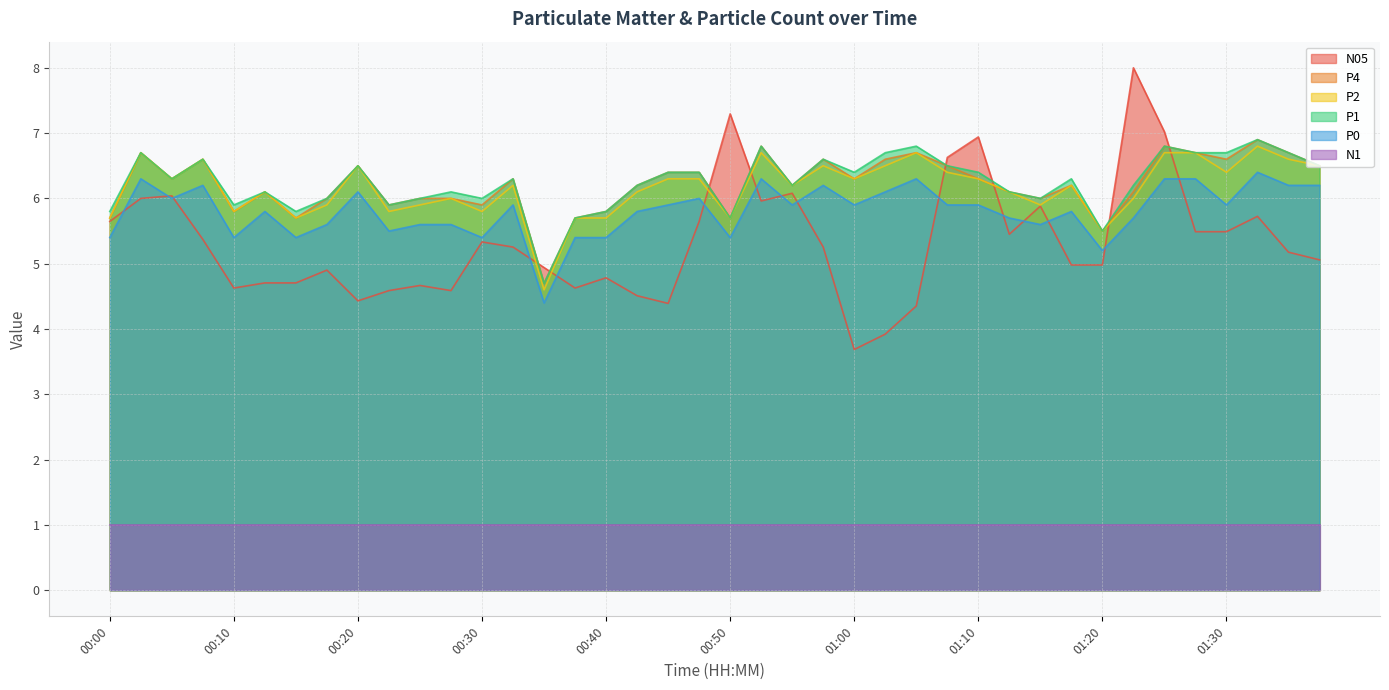

True or false: P4 has more than 0 interior local peaks.

True